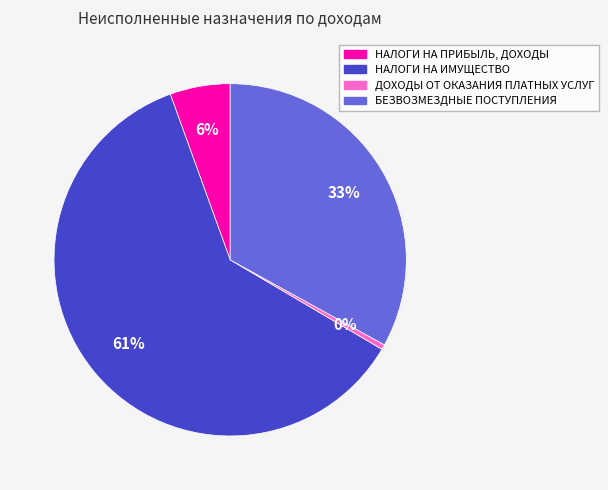

Rank the categories by value from lowest to highest.

ДОХОДЫ ОТ ОКАЗАНИЯ ПЛАТНЫХ УСЛУГ, НАЛОГИ НА ПРИБЫЛЬ, ДОХОДЫ, БЕЗВОЗМЕЗДНЫЕ ПОСТУПЛЕНИЯ, НАЛОГИ НА ИМУЩЕСТВО